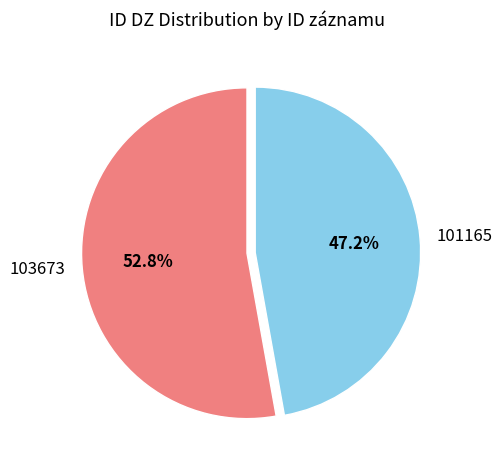

True or false: 103673 accounts for 68% of the total.

False